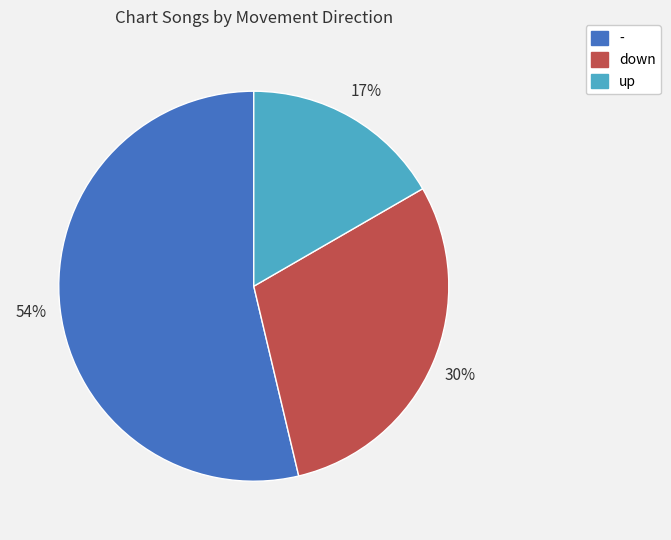

Is the sum of - and down greater than half?

Yes